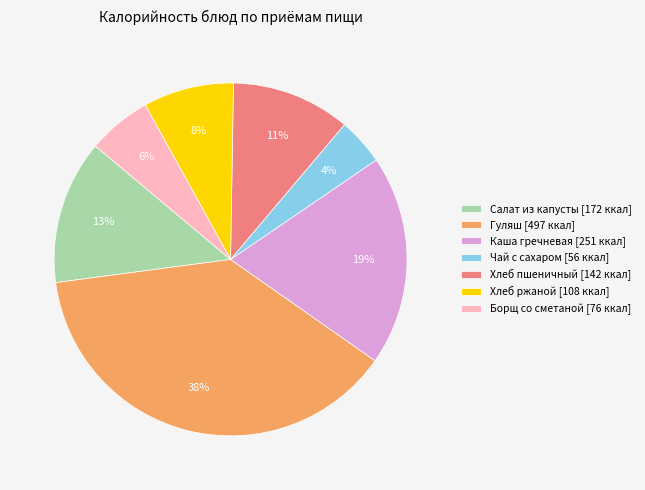

To the nearest percent, what percentage of the pie is Хлеб пшеничный [142 ккал]?

11%